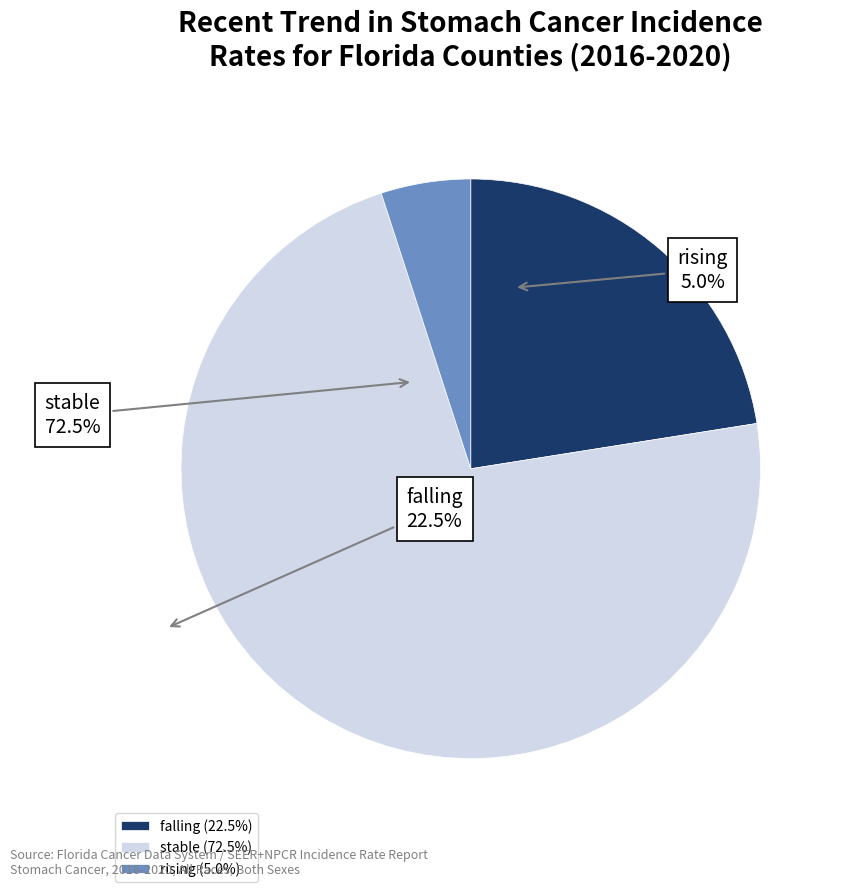

Between falling and stable, which is larger?

stable